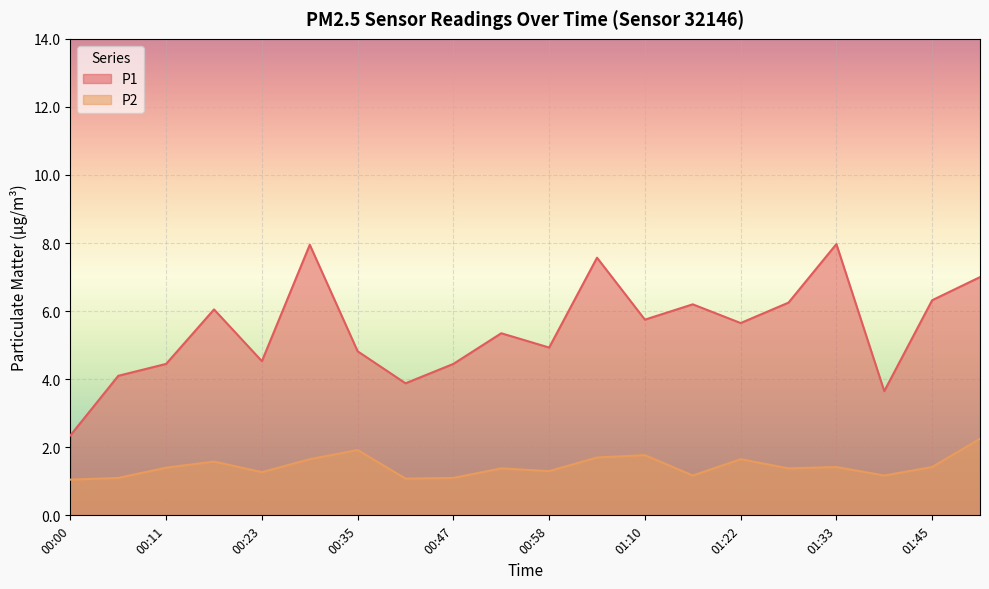

How many lines are shown in the chart?

2